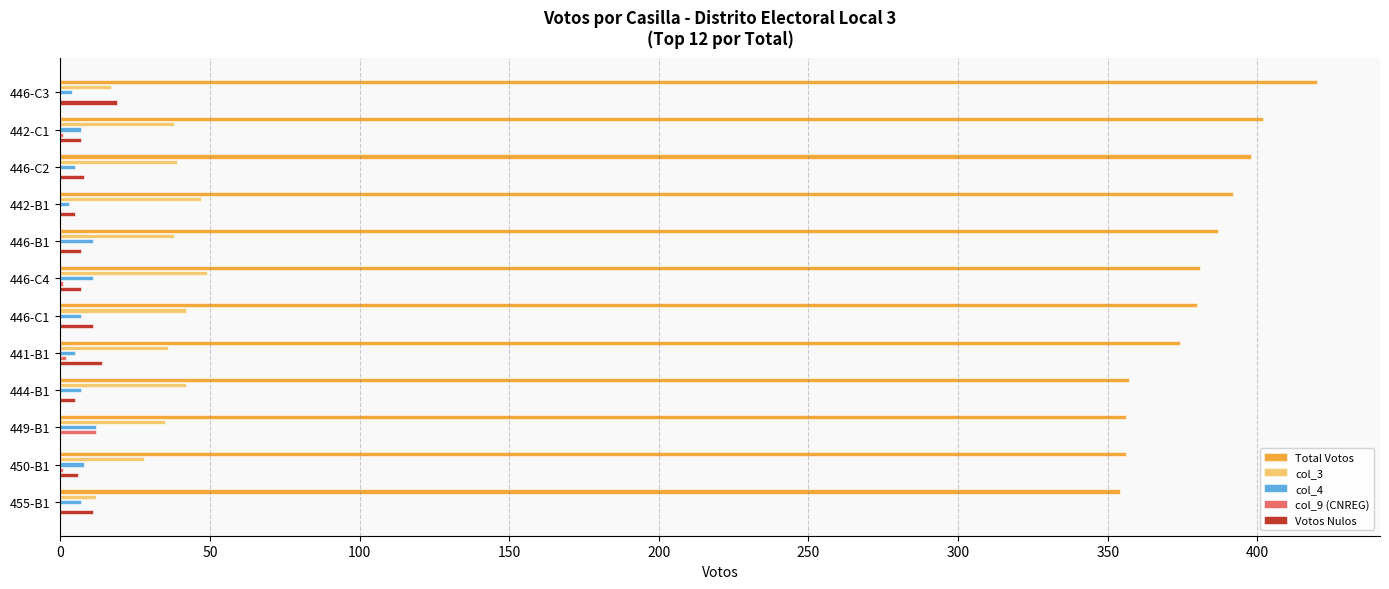

How many series are shown in this chart?

5